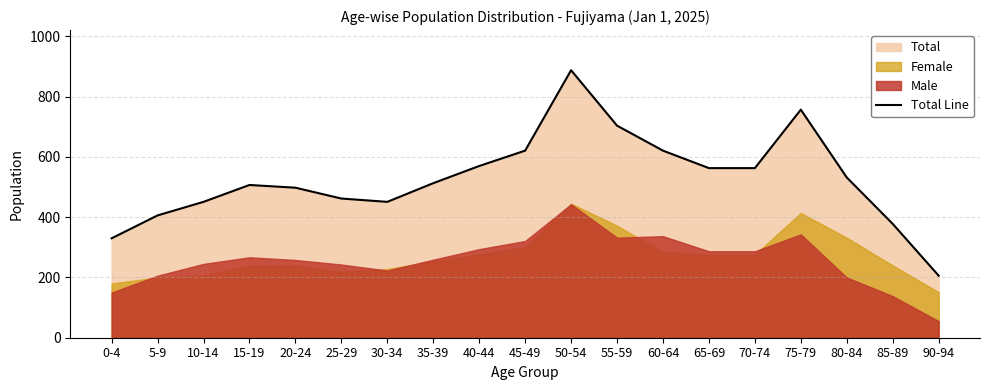

List the labels in order of value, smallest first.

90-94, 0-4, 85-89, 5-9, 10-14, 30-34, 25-29, 20-24, 15-19, 35-39, 80-84, 65-69, 70-74, 40-44, 45-49, 60-64, 55-59, 75-79, 50-54